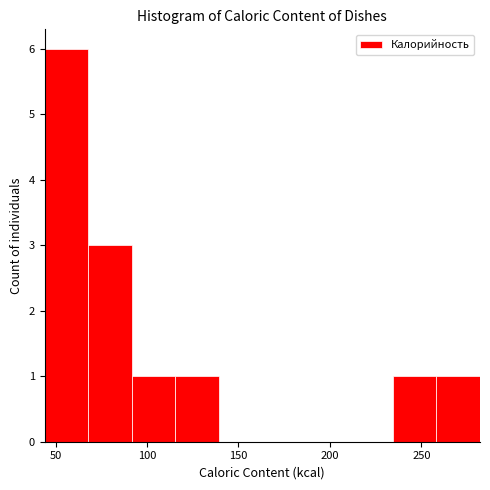

What is the height of the bar covering 70 to 90 on the x-axis? Neither the bar edges nor the heights are printed on the chart, so give them approximately, as read against the axes.

3